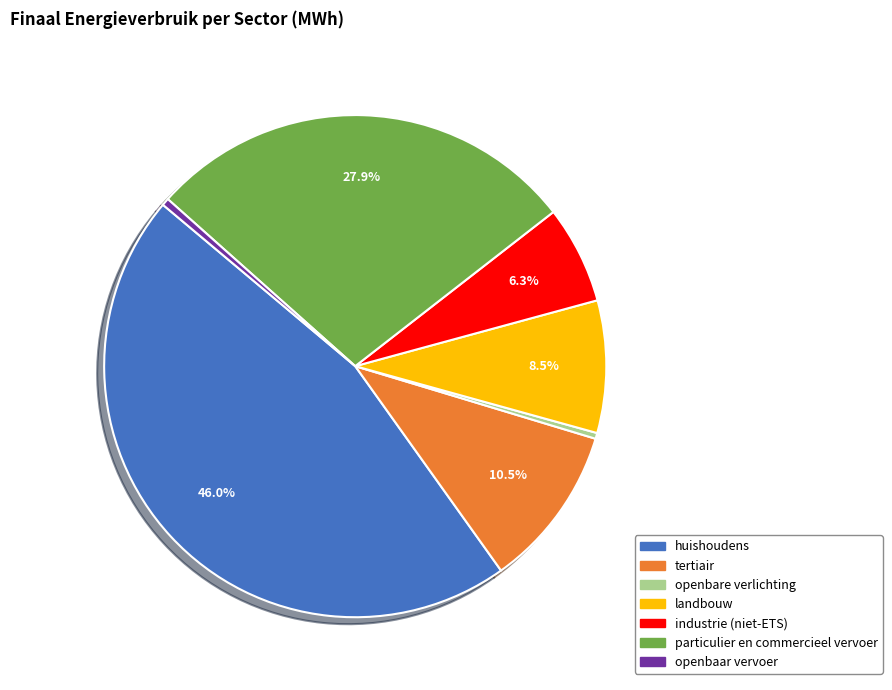

Between landbouw and huishoudens, which is larger?

huishoudens